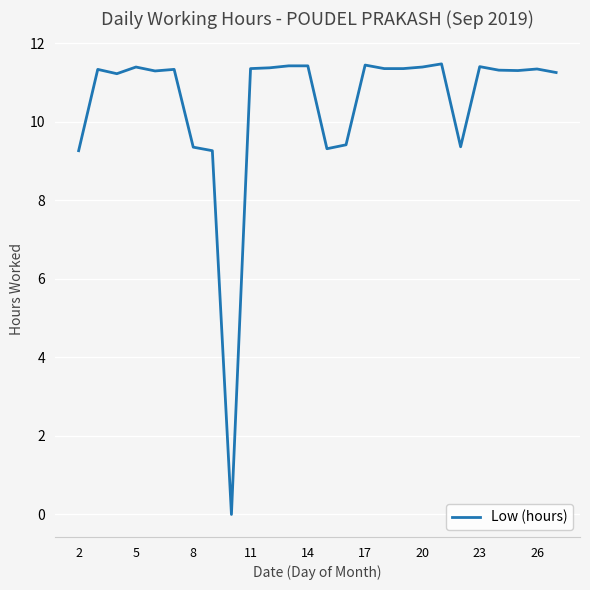

What is the maximum value shown in the chart?

11.5